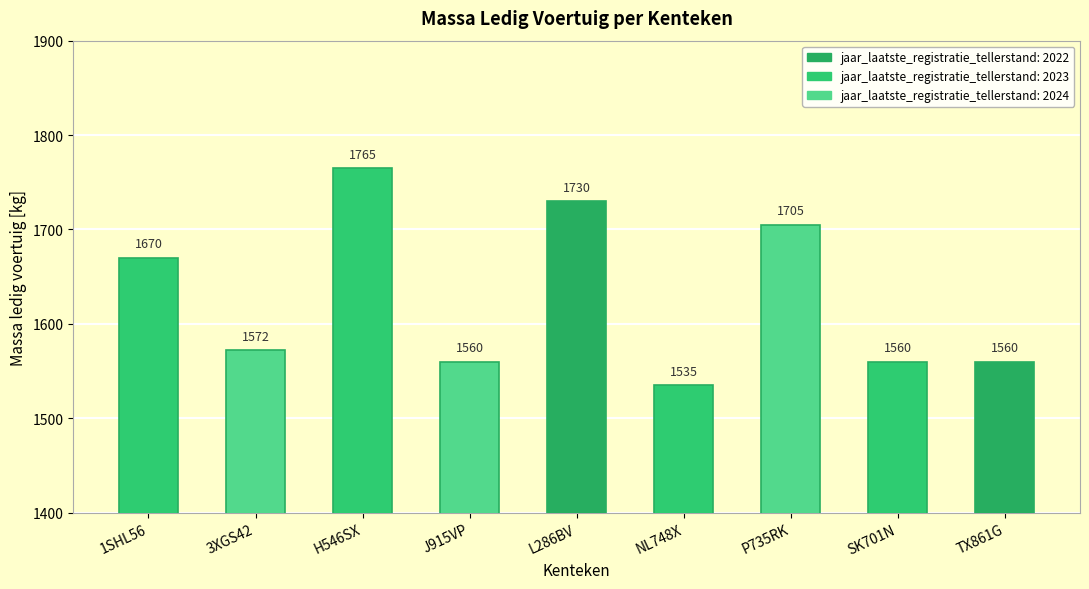

Where is the data nearest to the value 1650?

1SHL56